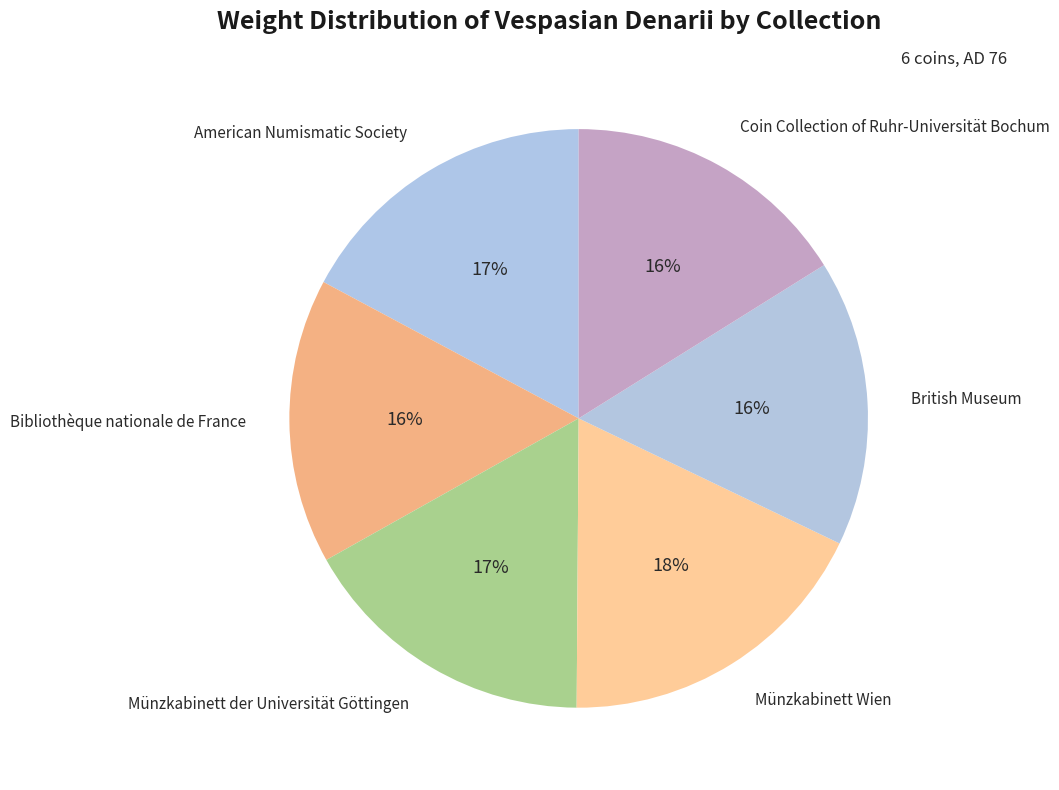

How many slices are in this pie chart?

6